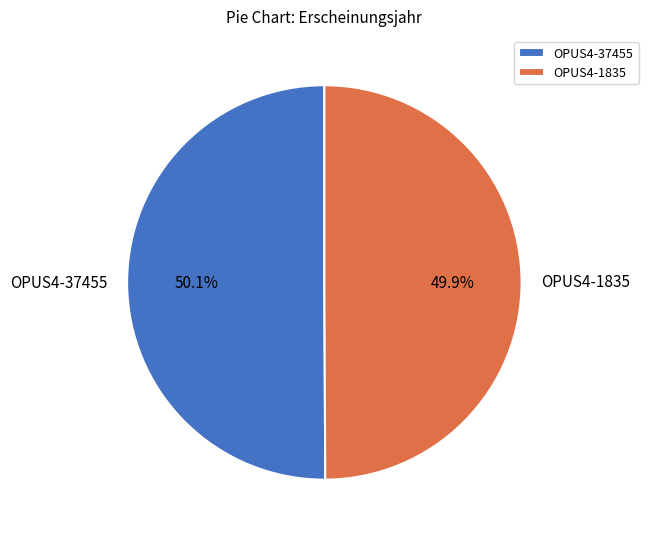

Is there any slice that represents more than half of the pie?

Yes